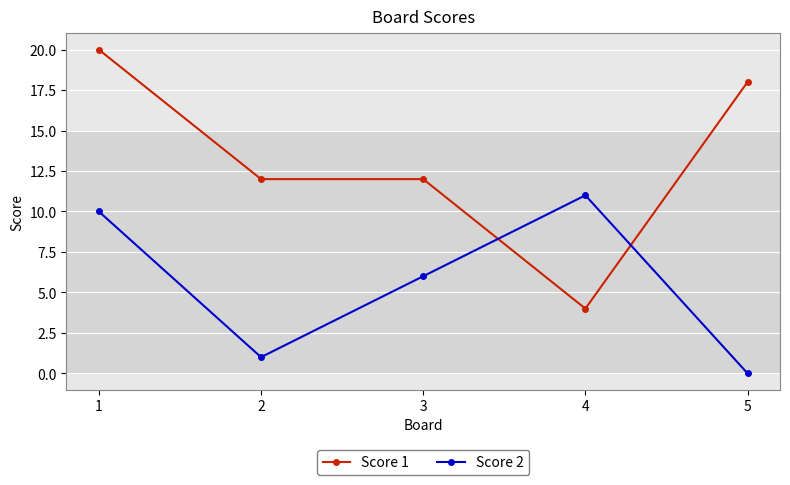

At 1, list the series in order from largest to smallest.

Score 1, Score 2